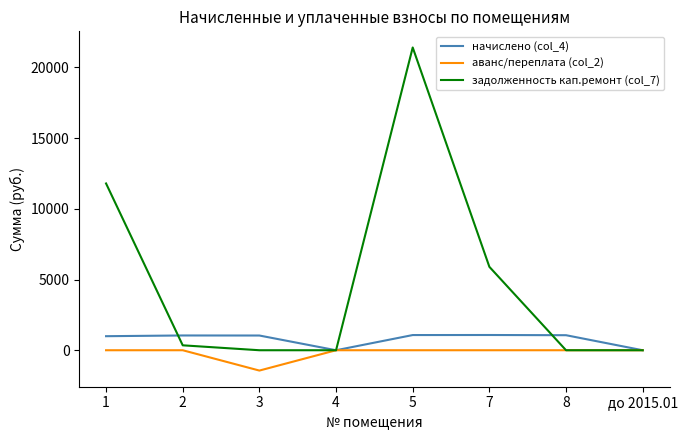

What is the difference between the maximum and minimum values in the задолженность кап.ремонт (col_7) series?

21411.7